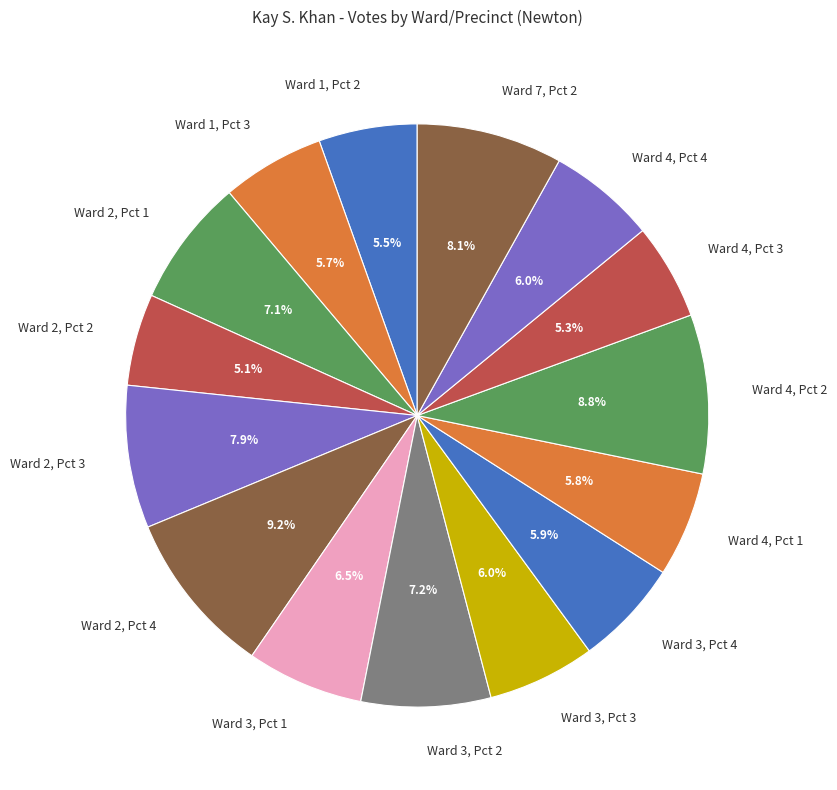

What is the ratio of the value at Ward 4, Pct 3 to the value at Ward 3, Pct 4?

0.9